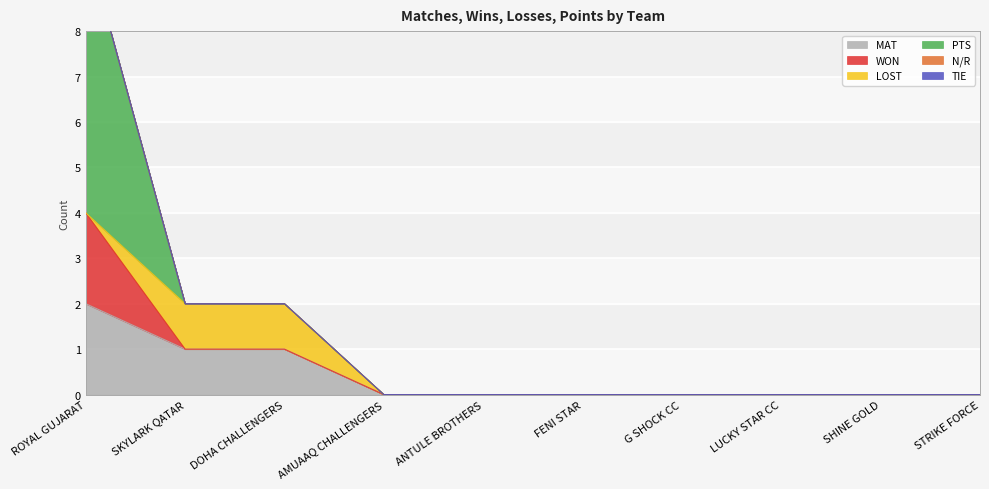

Rank the series at DOHA CHALLENGERS from highest to lowest value.

MAT, LOST, WON, PTS, N/R, TIE